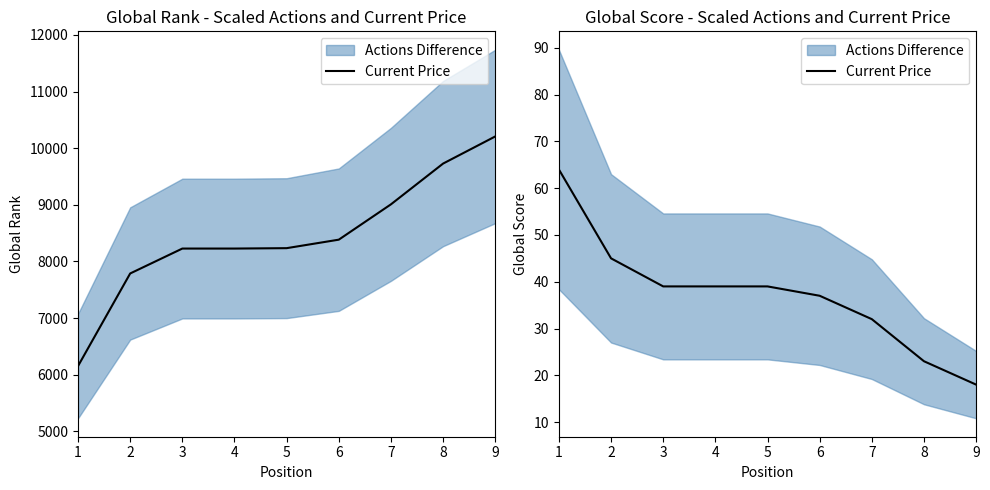

At which category does the chart reach its peak across all series?

1